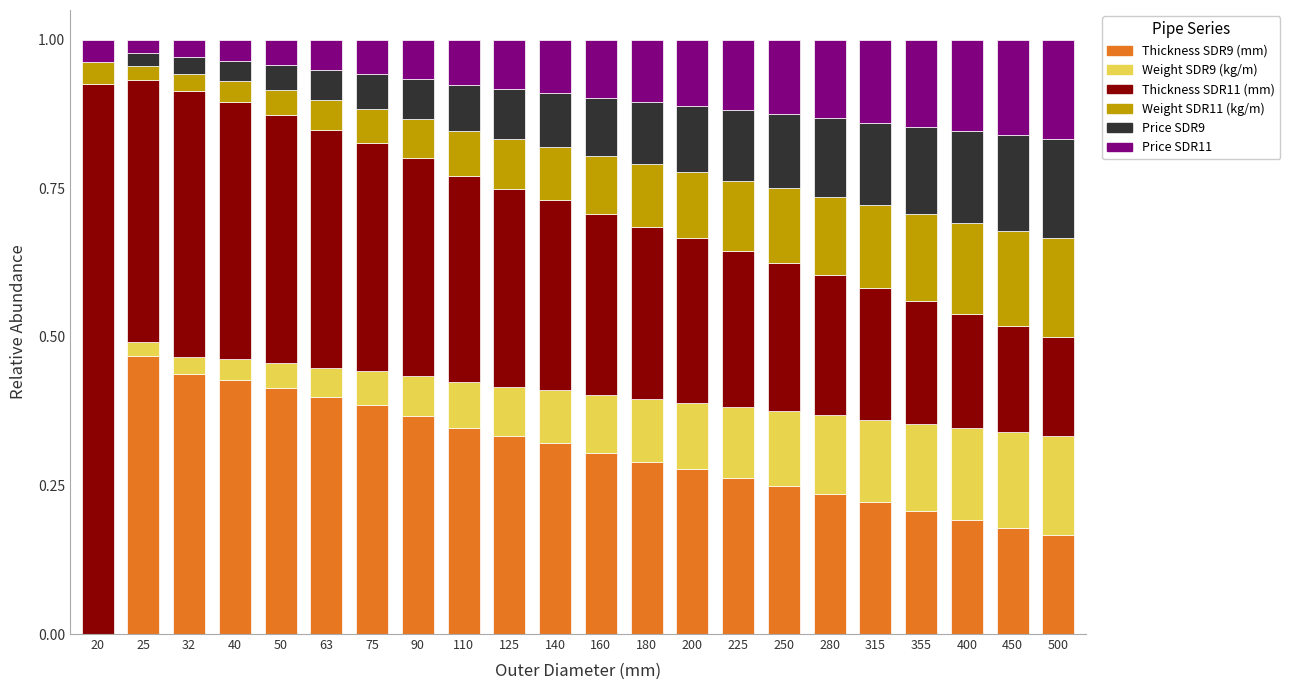

What is the total value across all series at 160?

1.0